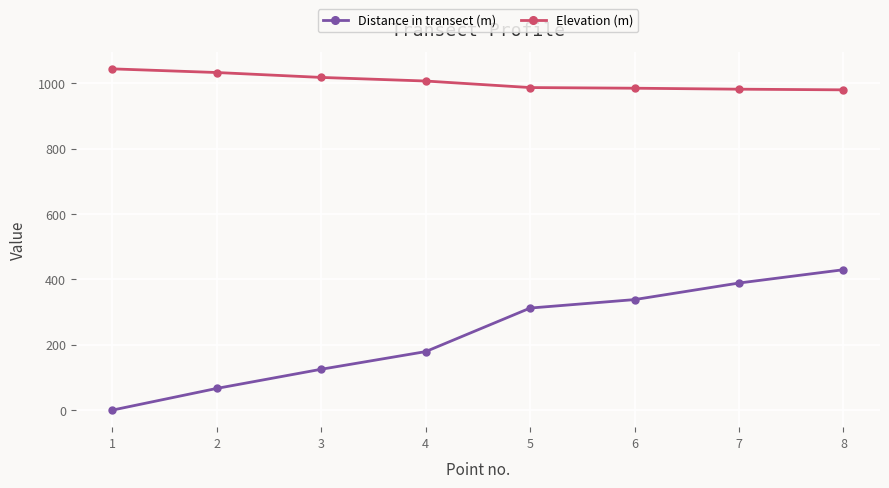

Rank the series by their average value, from highest to lowest.

Elevation (m), Distance in transect (m)